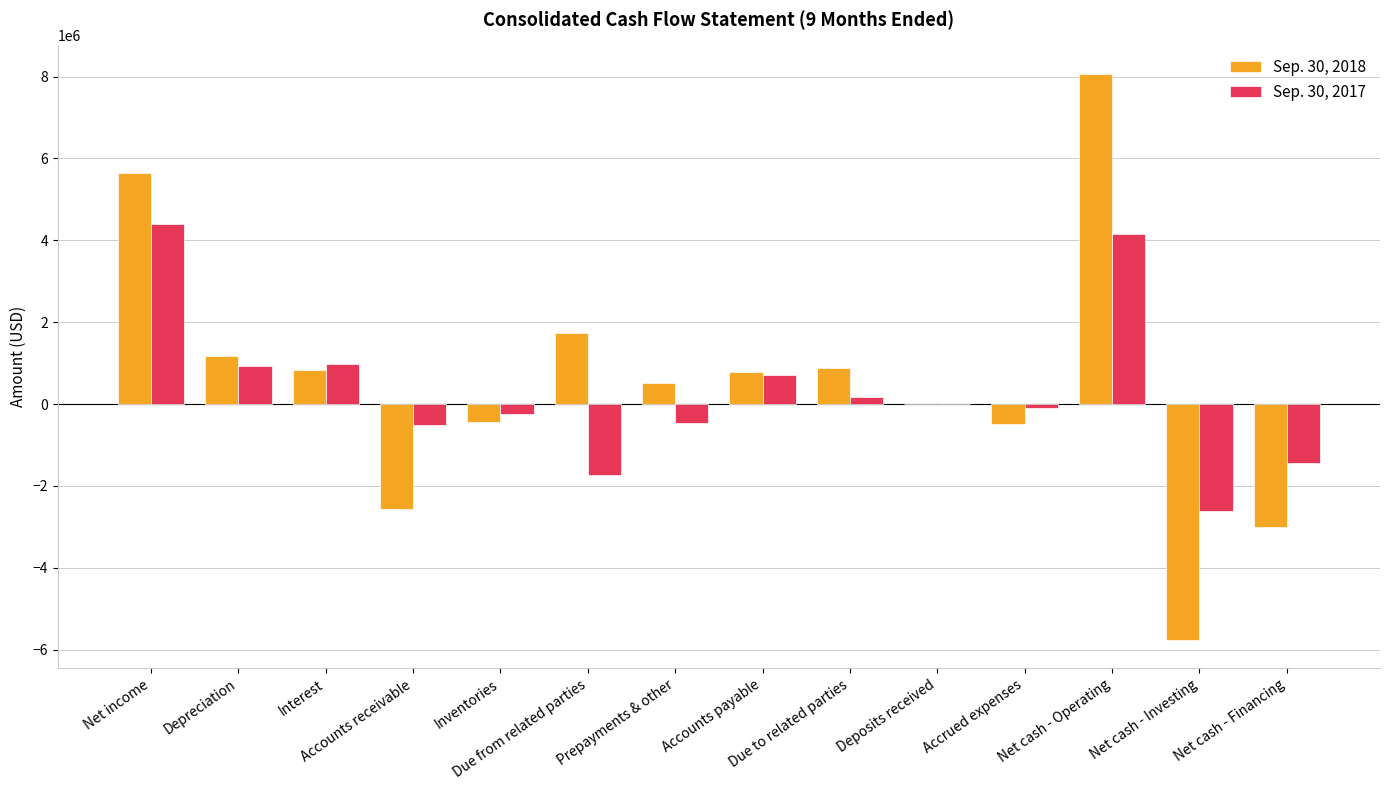

What is the difference between the second highest and minimum values in the Sep. 30, 2017 series?

6766665